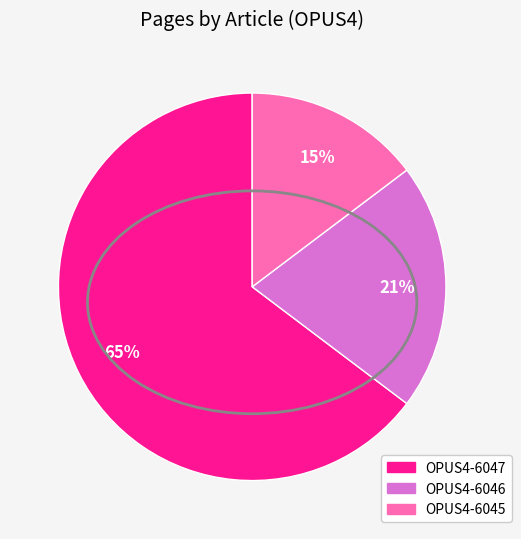

To the nearest percent, what percentage of the pie is OPUS4-6045?

15%